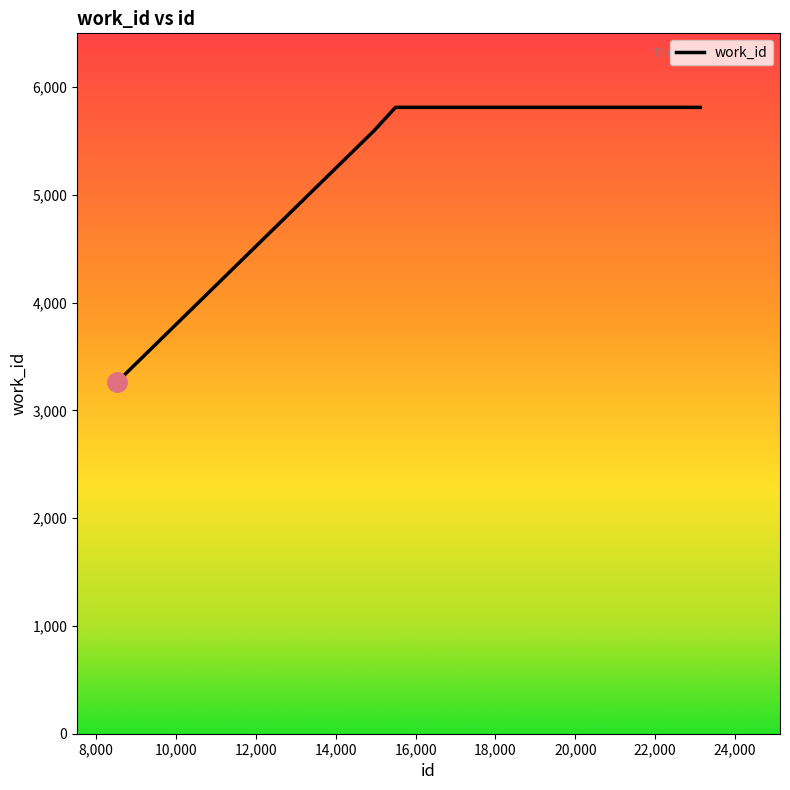

What is the difference between the maximum and minimum values?

2550